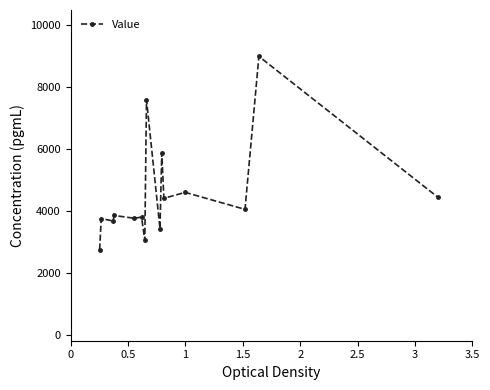

How many values exceed 3853?

8